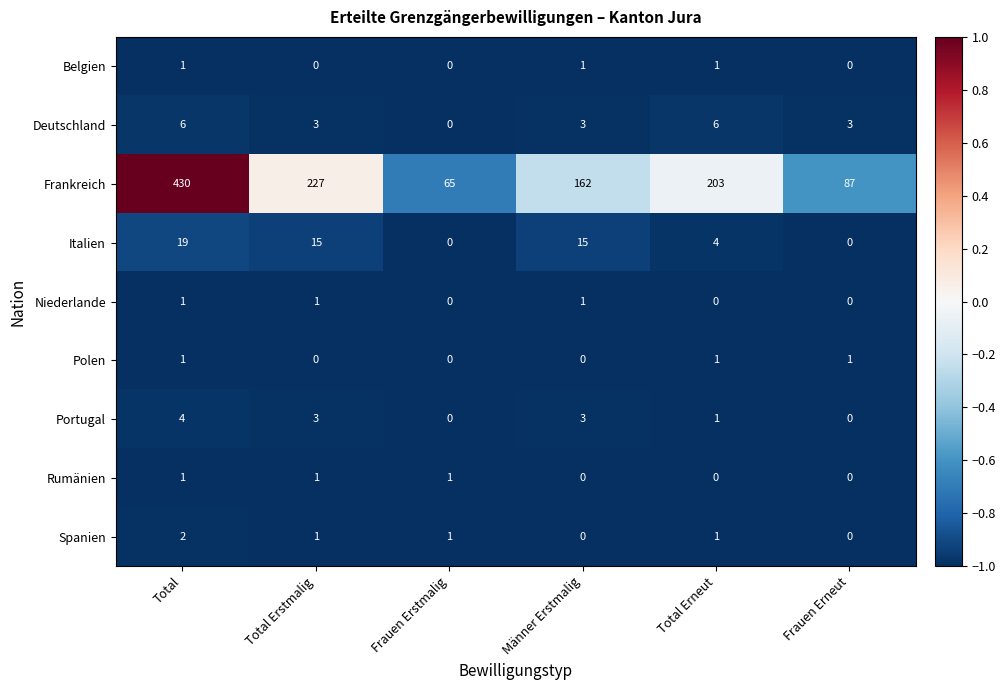

How many data points does each series have?

6